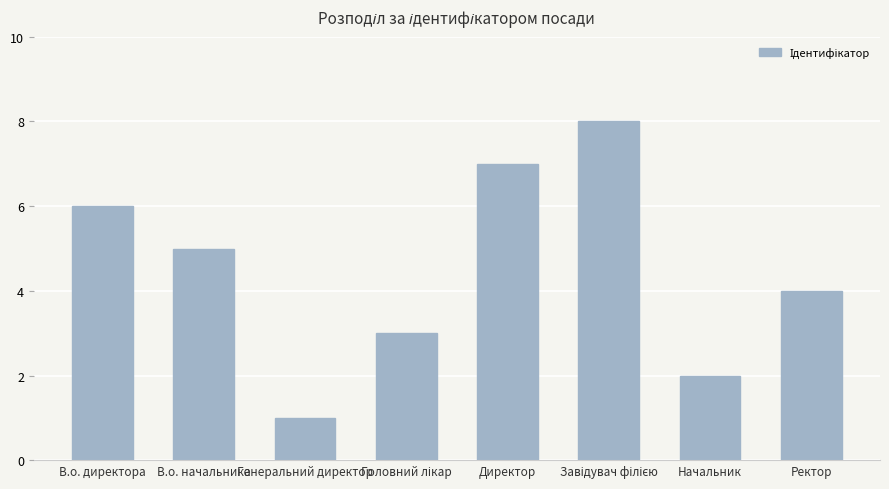

What is the sum of the values at Начальник and В.о. директора?

8